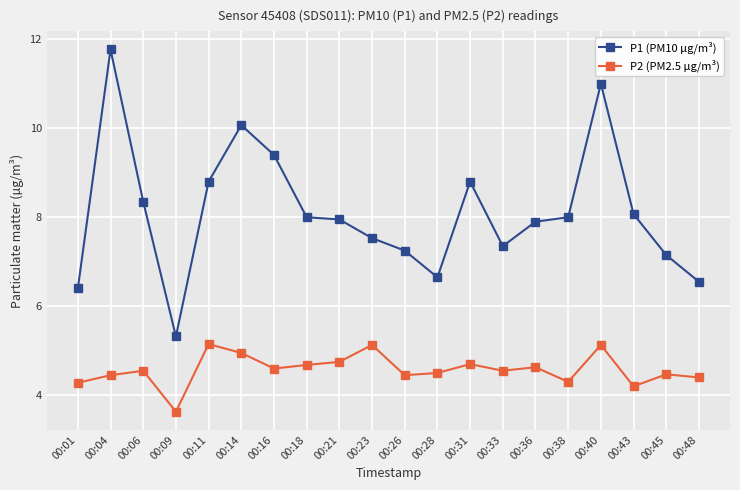

Between 00:14 and 00:43, which series saw the biggest shift?

P1 (PM10 µg/m³)